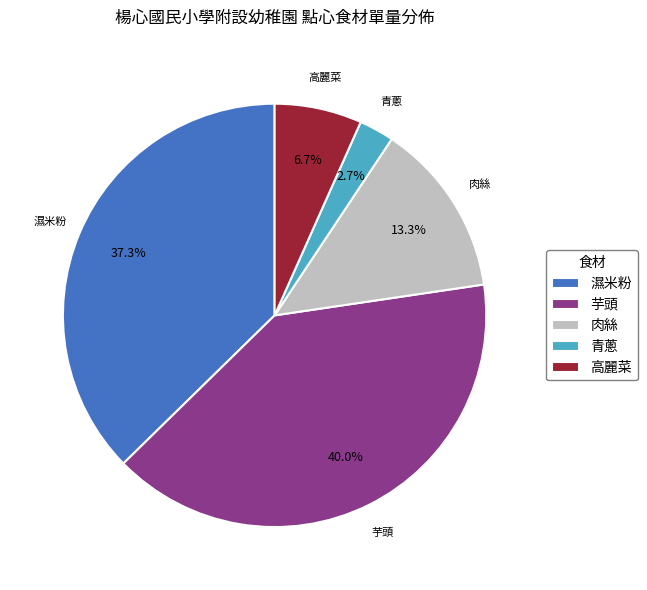

What percentage is NOT represented by 濕米粉?

62.7%